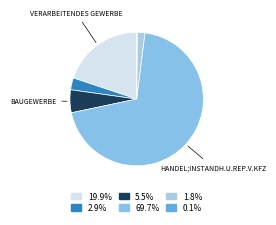

How many slices are in this pie chart?

6